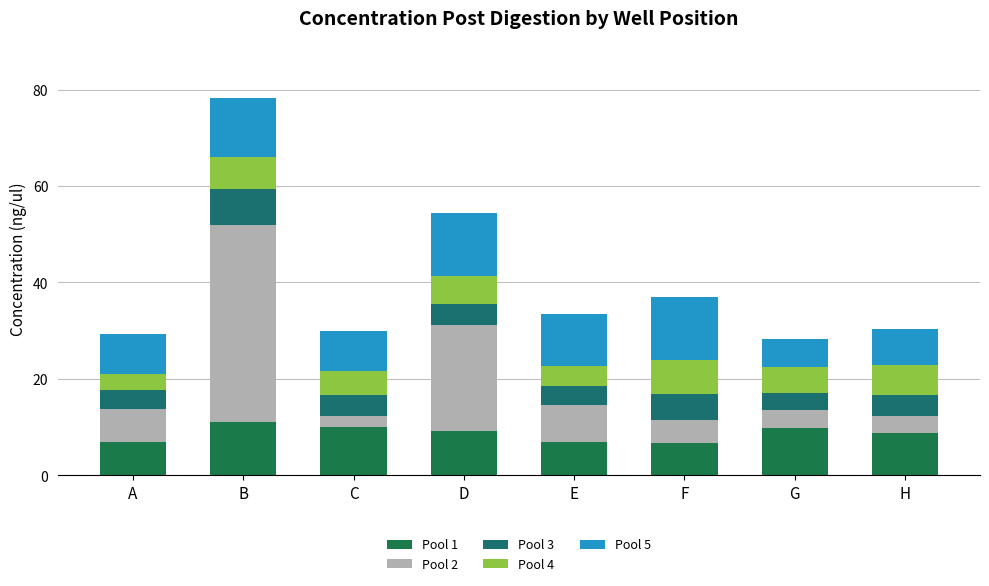

Are the bars grouped side by side (vs. stacked)?

No